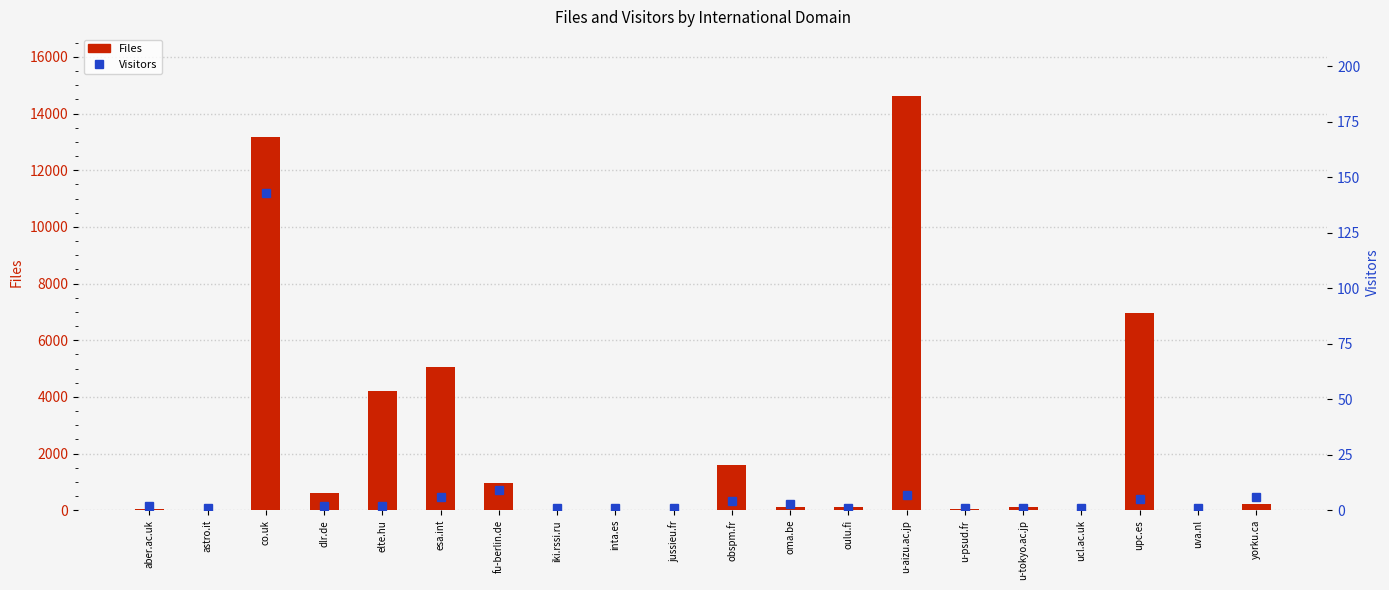

List the series in order of their overall mean, highest first.

Files, Visitors